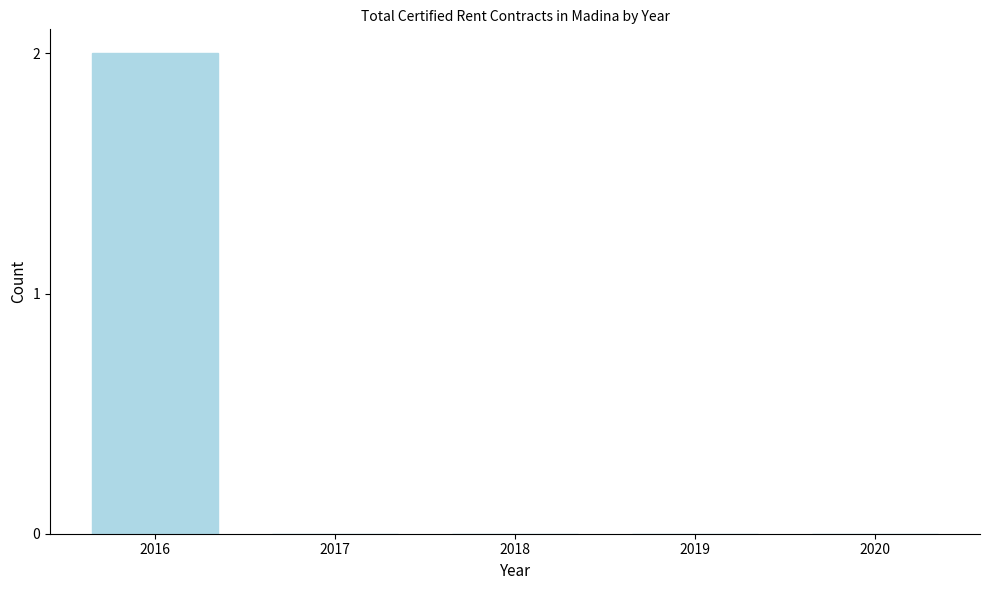

At which category does the chart reach its peak across all series?

2016